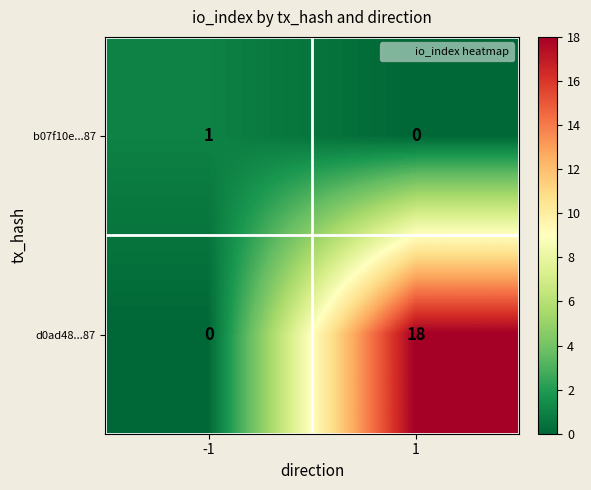

What is the average value of the d0ad48...87 series?

9